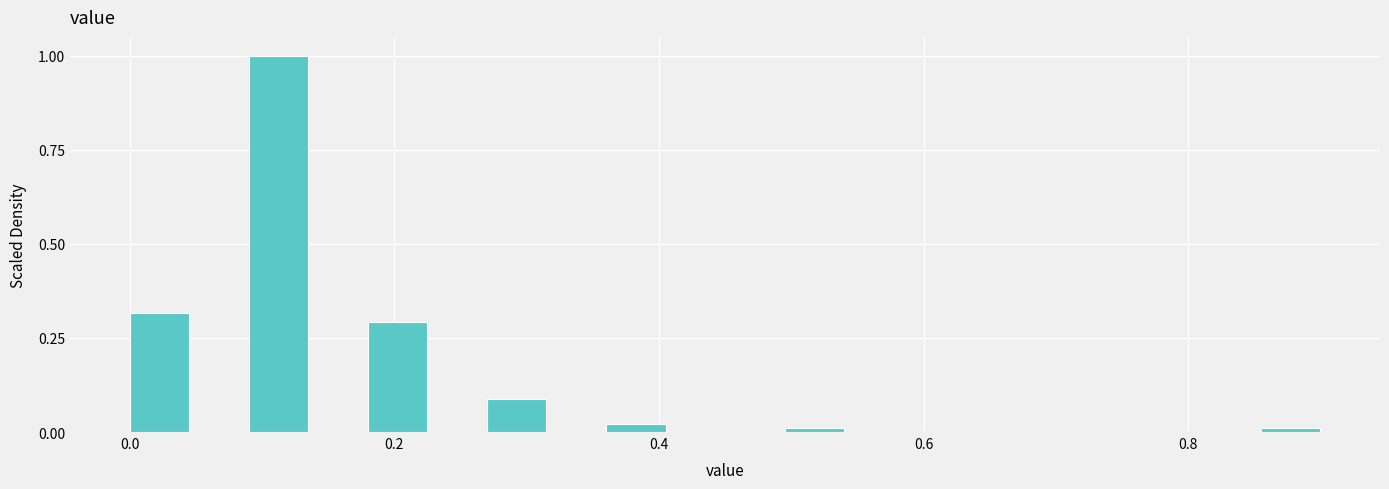

Read against the x-axis, roughly where is the centre of the tallest bar?

0.12